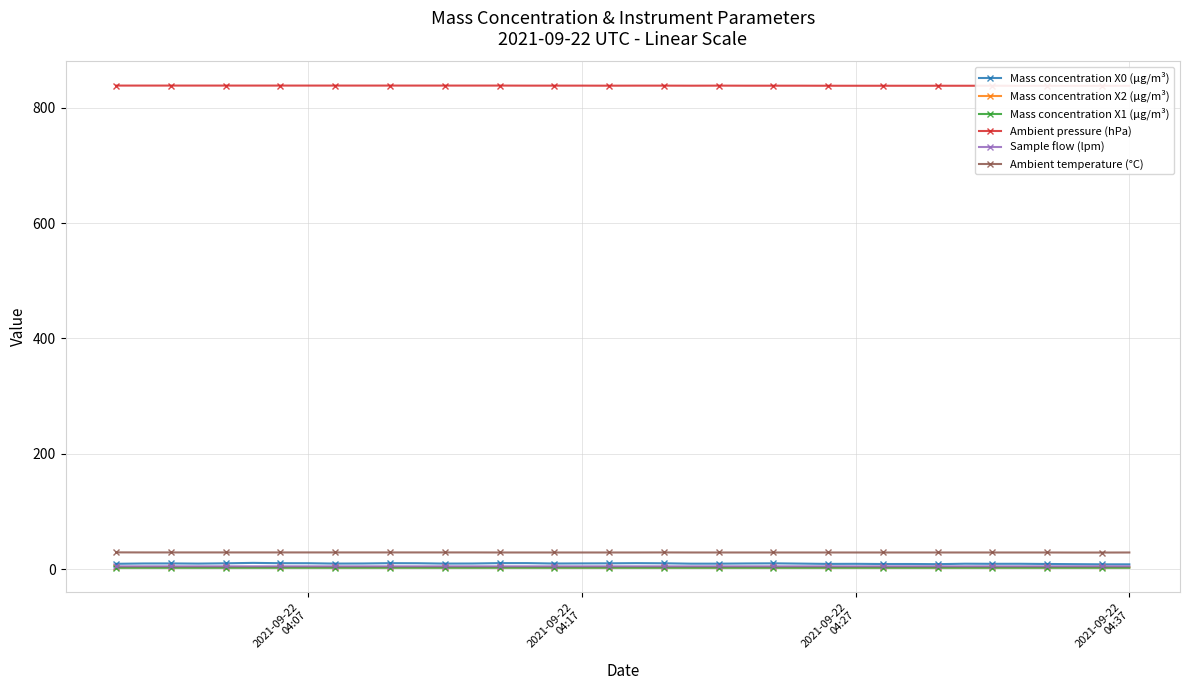

What is the difference between the maximum and minimum values in the Mass concentration X2 (μg/m³) series?

0.2